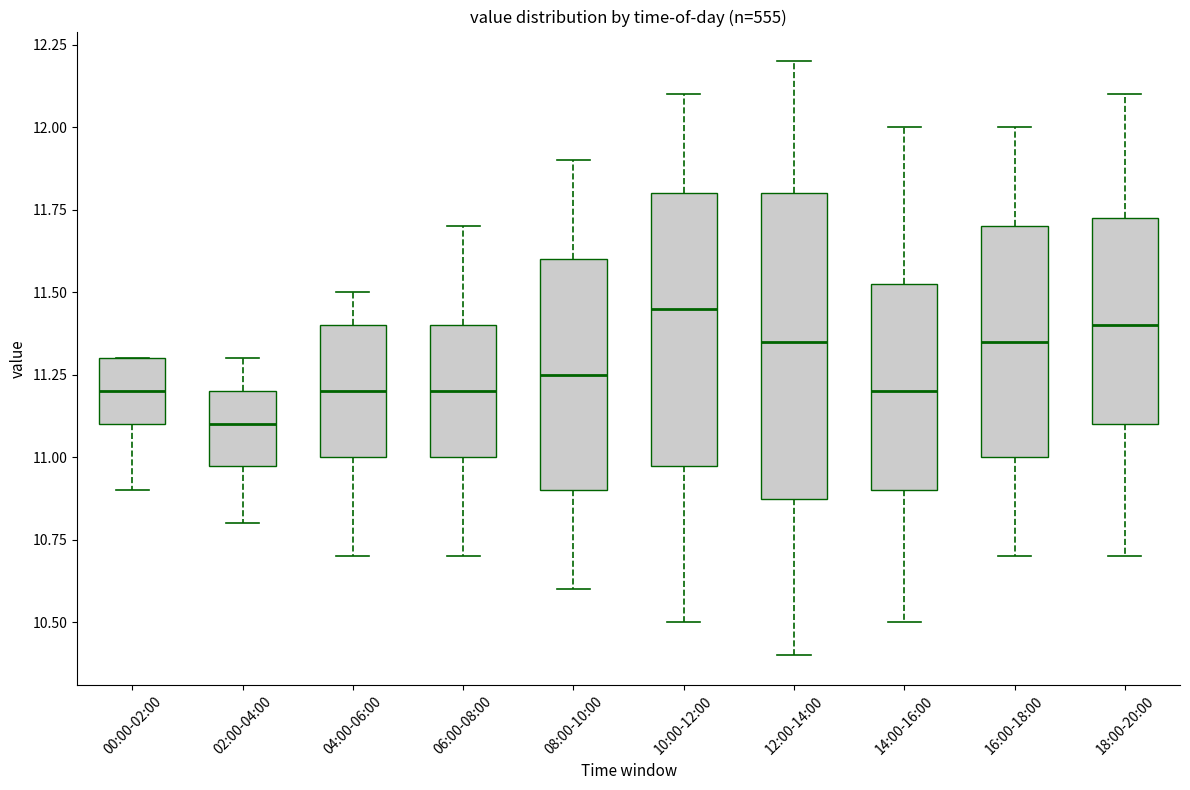

Reading left to right, transcribe this box plot: for each box, give where its median line is, the range the box spans, and where its two whiskers end, as read against the y-axis. The values are not printed on the chart, so give them approximately, as read against the axis.

00:00-02:00: median 11.20, box 11.10 to 11.30, whiskers 10.90 to 11.30
02:00-04:00: median 11.10, box 11.00 to 11.20, whiskers 10.80 to 11.30
04:00-06:00: median 11.20, box 11.00 to 11.40, whiskers 10.70 to 11.50
06:00-08:00: median 11.20, box 11.00 to 11.40, whiskers 10.70 to 11.70
08:00-10:00: median 11.25, box 10.90 to 11.60, whiskers 10.60 to 11.90
10:00-12:00: median 11.45, box 11.00 to 11.80, whiskers 10.50 to 12.10
12:00-14:00: median 11.35, box 10.90 to 11.80, whiskers 10.40 to 12.20
14:00-16:00: median 11.20, box 10.90 to 11.55, whiskers 10.50 to 12.00
16:00-18:00: median 11.35, box 11.00 to 11.70, whiskers 10.70 to 12.00
18:00-20:00: median 11.40, box 11.10 to 11.75, whiskers 10.70 to 12.10